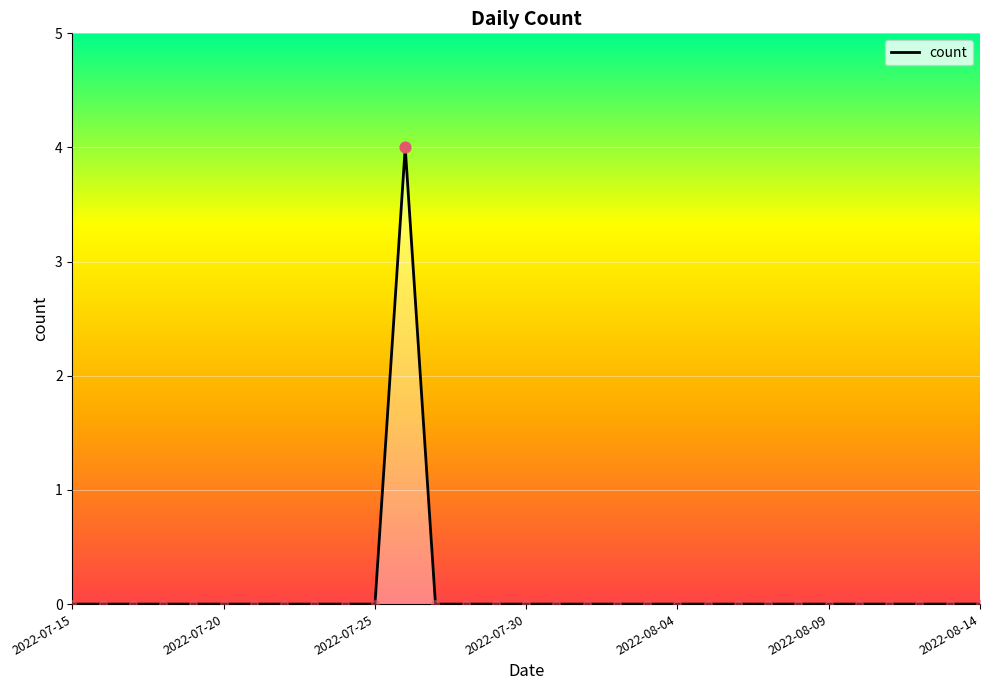

What is the greatest value displayed?

4